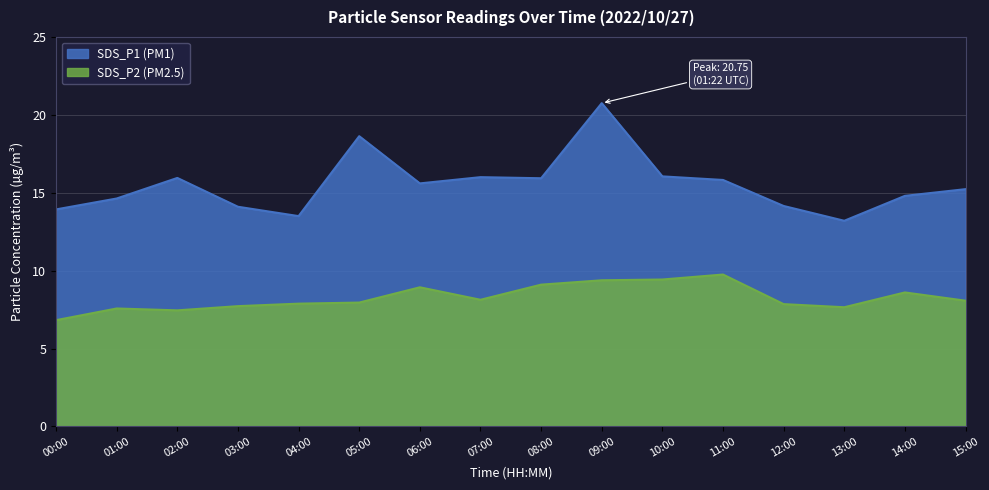

What are all the series names shown in the legend?

SDS_P1 (PM1), SDS_P2 (PM2.5)